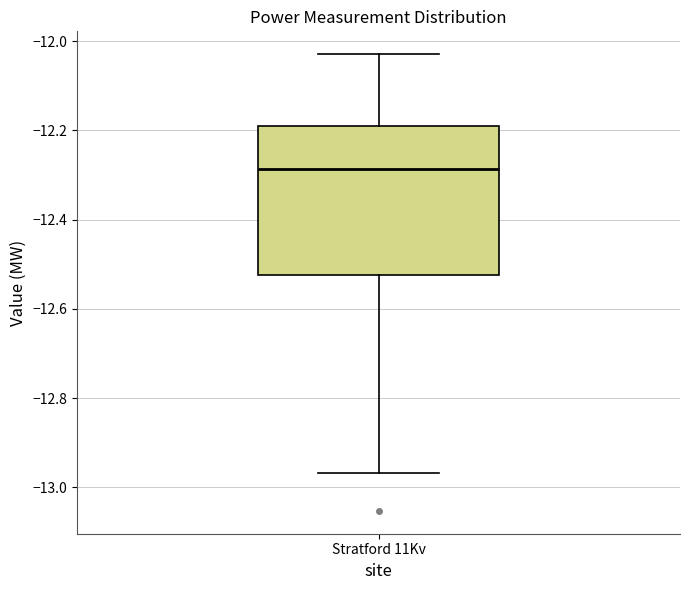

Transcribe this box plot: give where the median line is, the range the box spans, and where the two whiskers end, as read against the y-axis. The values are not printed on the chart, so give them approximately, as read against the axis.

median -12.28, box -12.52 to -12.18, whiskers -12.96 to -12.02